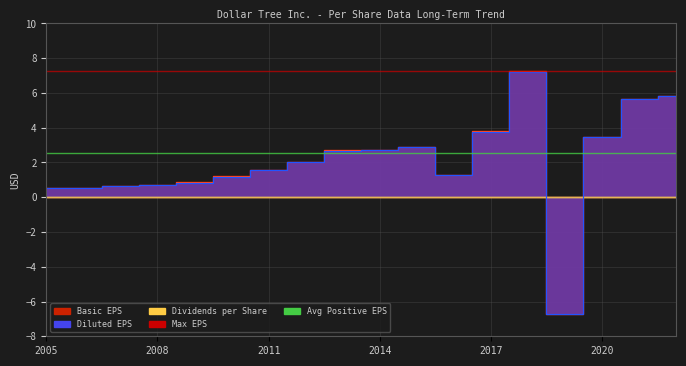

What is the value of the Diluted EPS point at the 9th from the left?

2.7